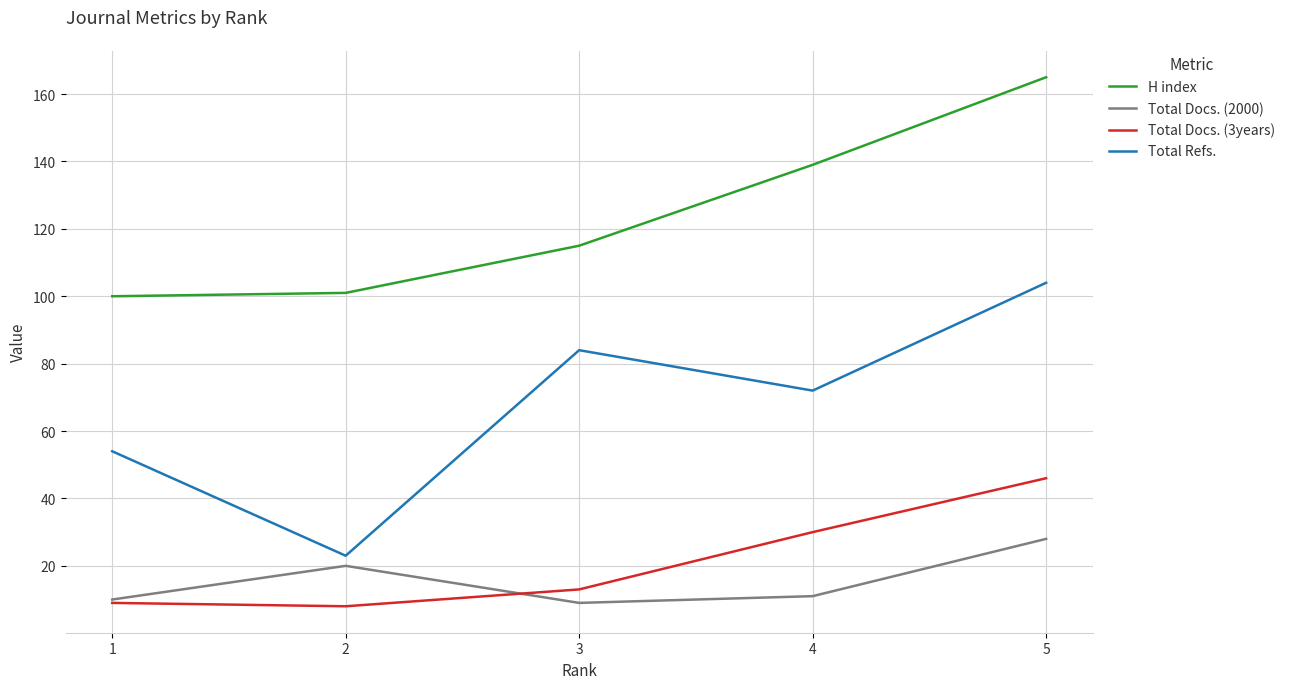

Which series has the largest range (max minus min)?

Total Refs.